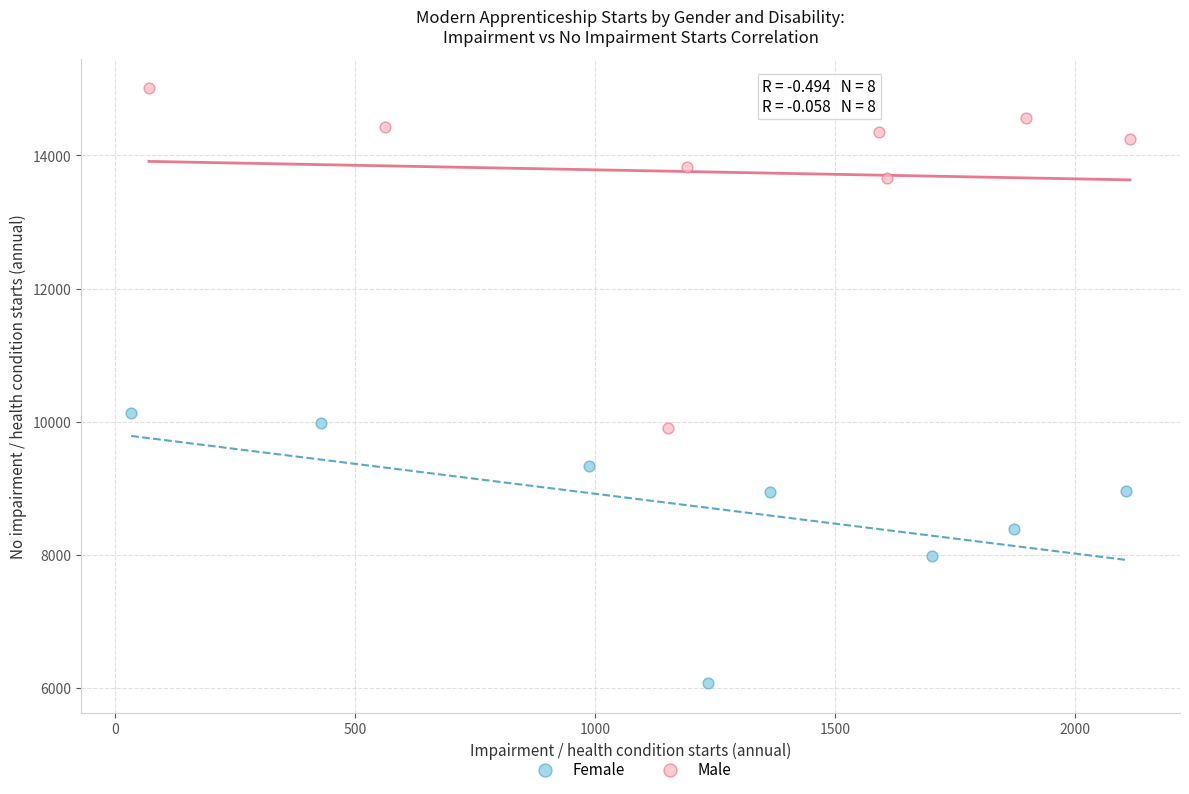

Which series reaches the maximum Y coordinate?

Male